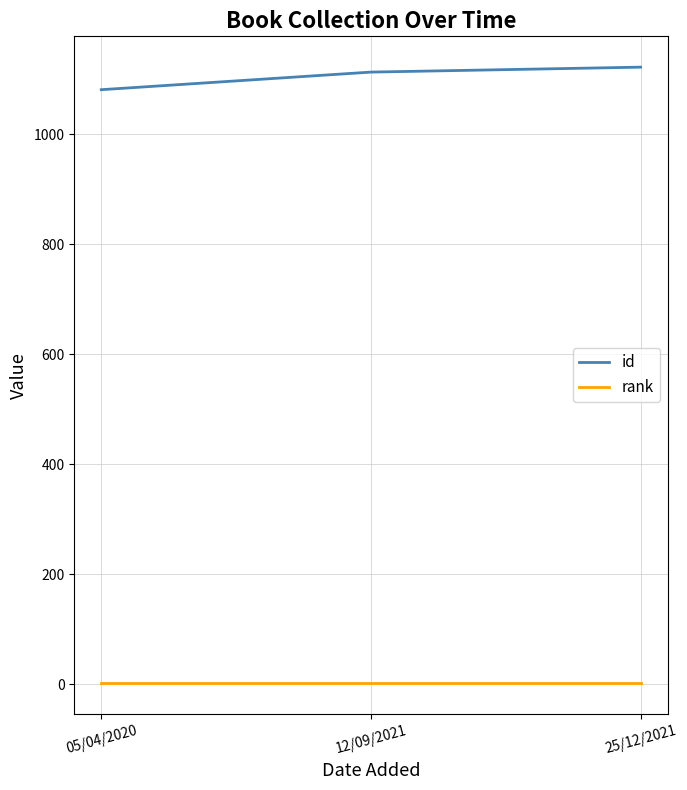

Reading left to right, transcribe all the data shown in this chart.

id: 05/04/2020=1081	12/09/2021=1113	25/12/2021=1122
rank: 05/04/2020=1	12/09/2021=1	25/12/2021=1